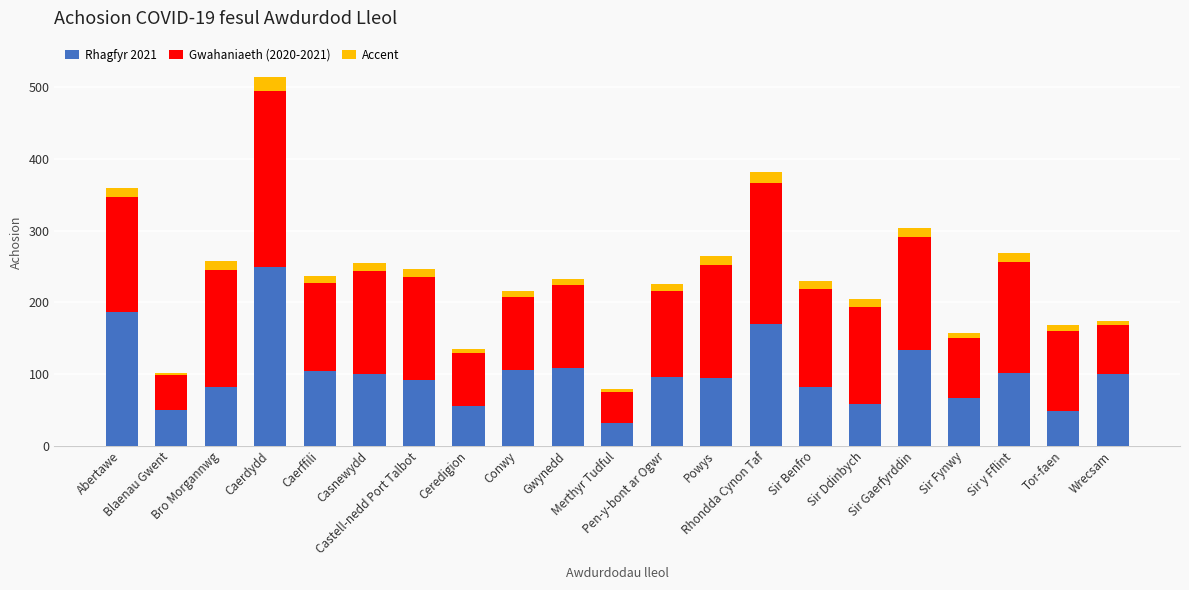

At Abertawe, list the series in order from smallest to largest.

Accent, Gwahaniaeth (2020-2021), Rhagfyr 2021